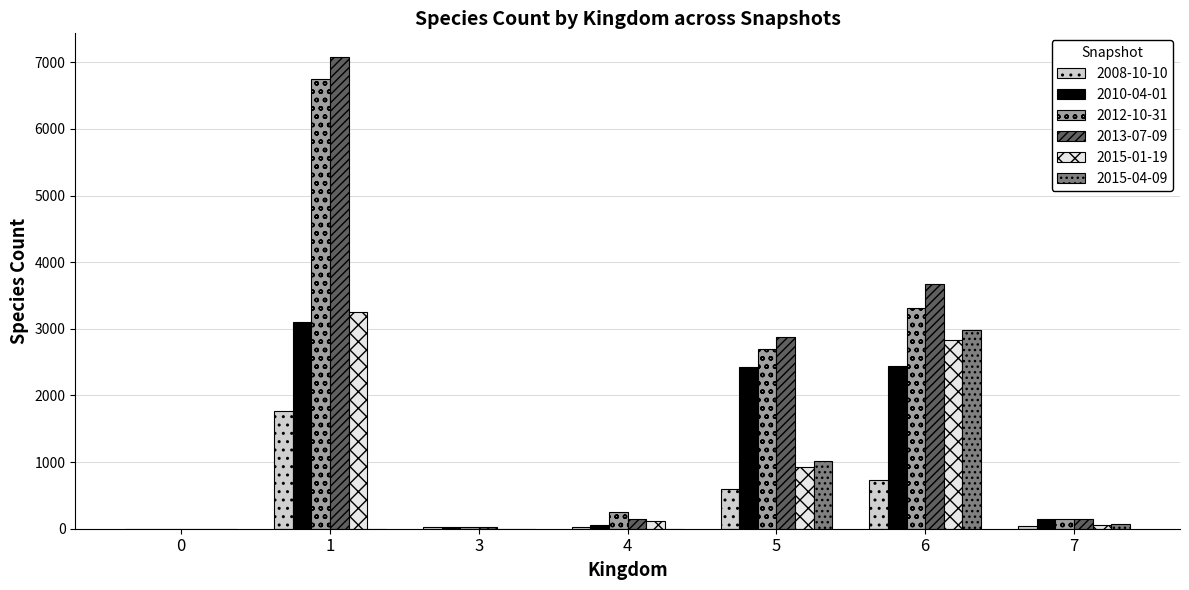

What is the greatest value displayed?

7081